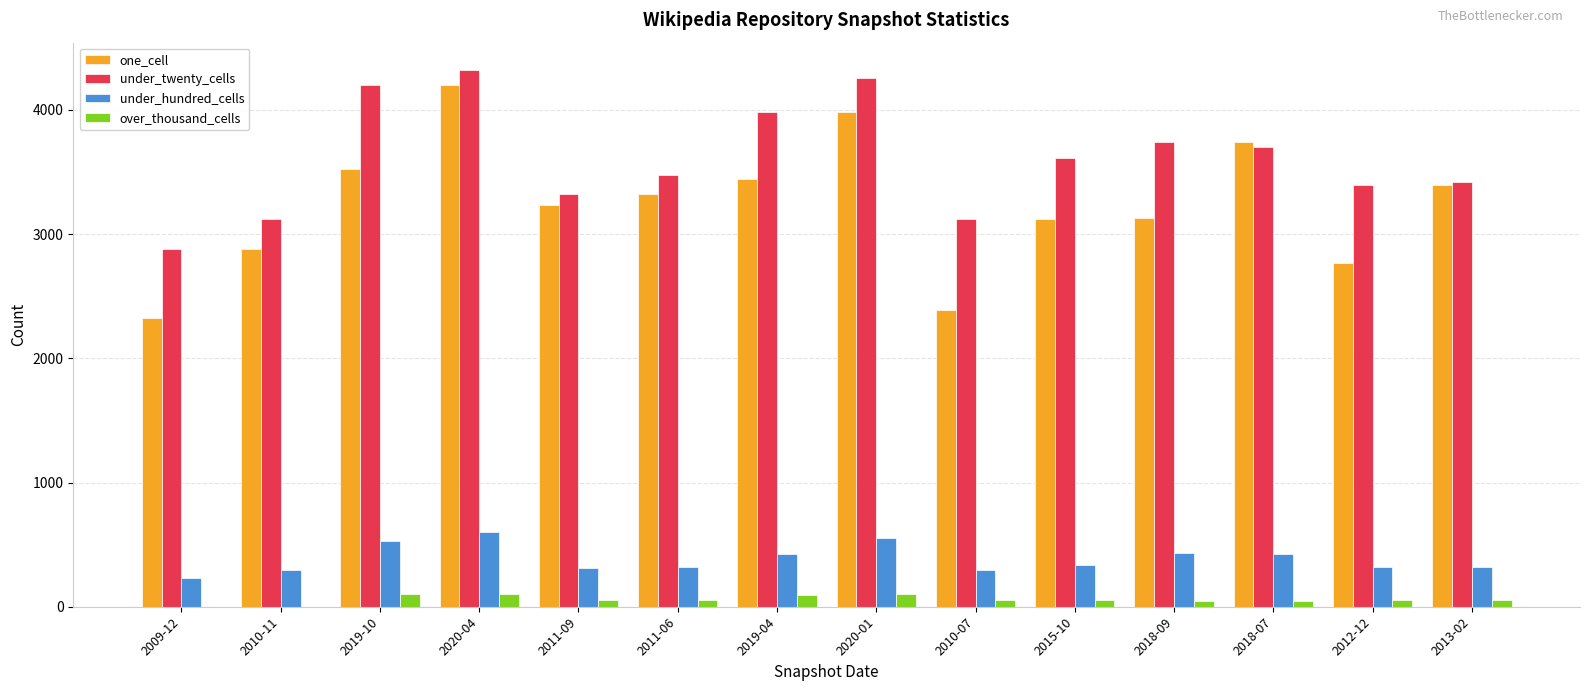

Is the value of over_thousand_cells at 2018-09 greater than the value of under_hundred_cells at 2015-10?

No